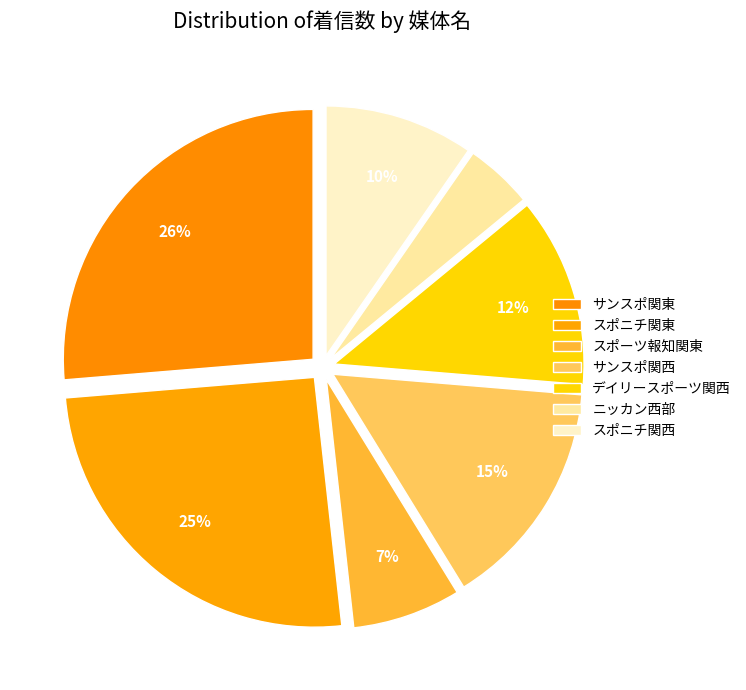

To the nearest percent, what is the difference between the スポニチ関西 and サンスポ関西 slice percentages?

5%